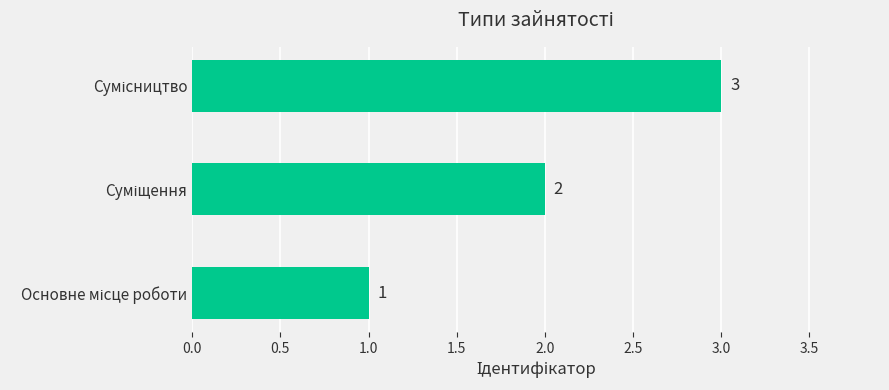

Count the values in the range 1 to 3.

3